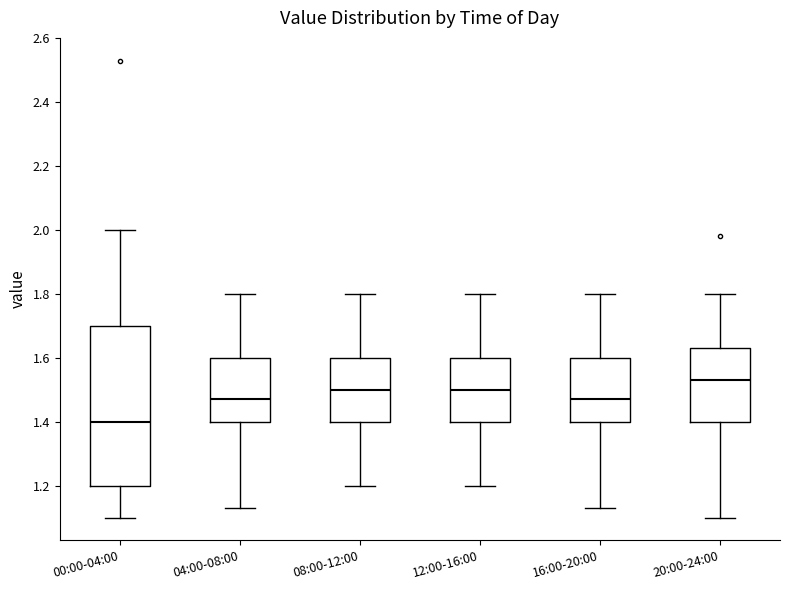

Reading left to right, read every box against the y-axis: the position of its median line, the range the box covers, and the ends of its whiskers. The values are not printed on the chart, so give them approximately, as read against the axis.

00:00-04:00: median 1.40, box 1.20 to 1.70, whiskers 1.10 to 2.00
04:00-08:00: median 1.48, box 1.40 to 1.60, whiskers 1.14 to 1.80
08:00-12:00: median 1.50, box 1.40 to 1.60, whiskers 1.20 to 1.80
12:00-16:00: median 1.50, box 1.40 to 1.60, whiskers 1.20 to 1.80
16:00-20:00: median 1.48, box 1.40 to 1.60, whiskers 1.14 to 1.80
20:00-24:00: median 1.54, box 1.40 to 1.64, whiskers 1.10 to 1.80